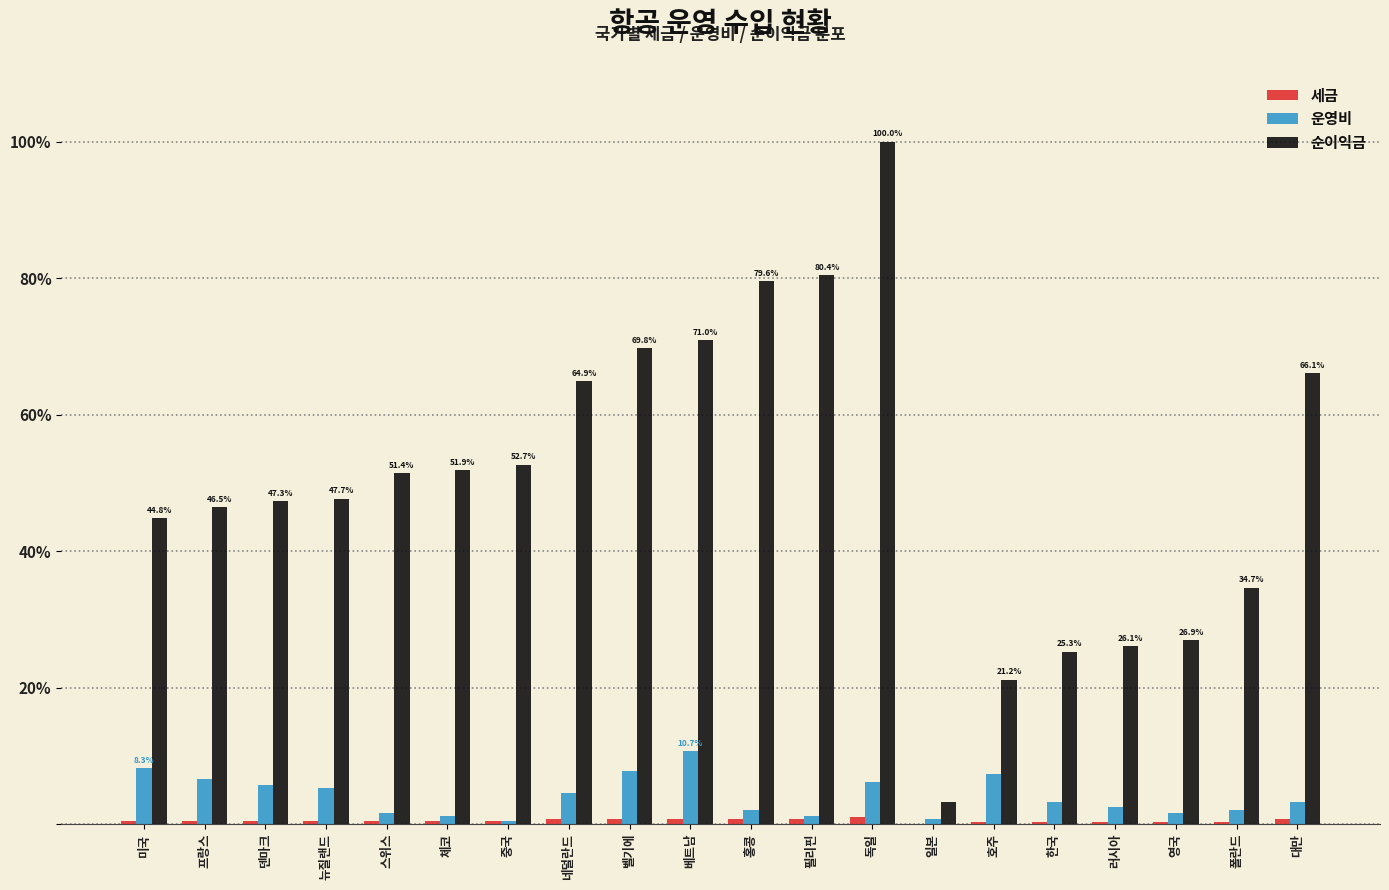

Between 중국 and 홍콩, which series saw the biggest shift?

순이익금